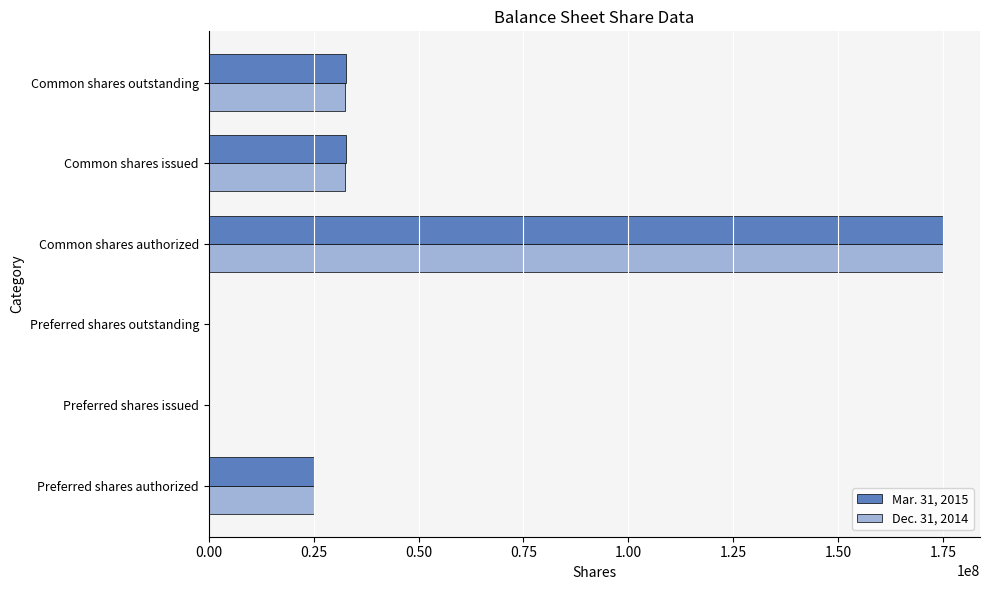

What is the total value across all series at Common shares authorized?

350000000